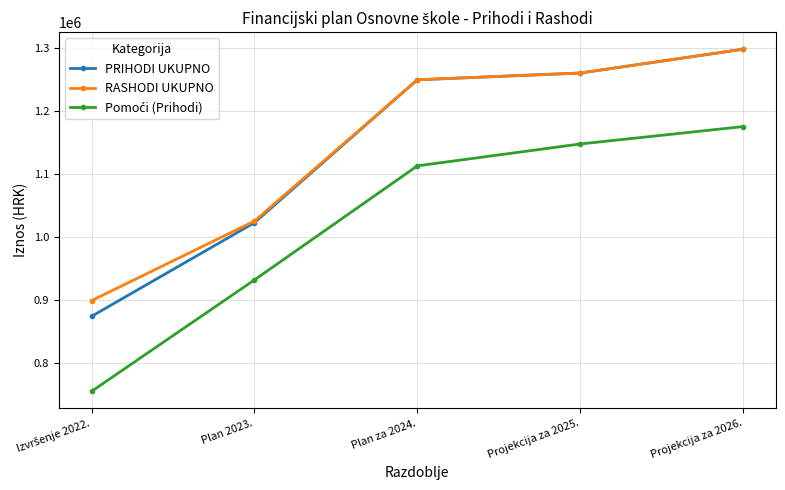

What is the label of the 4th point from the right?

Plan 2023.